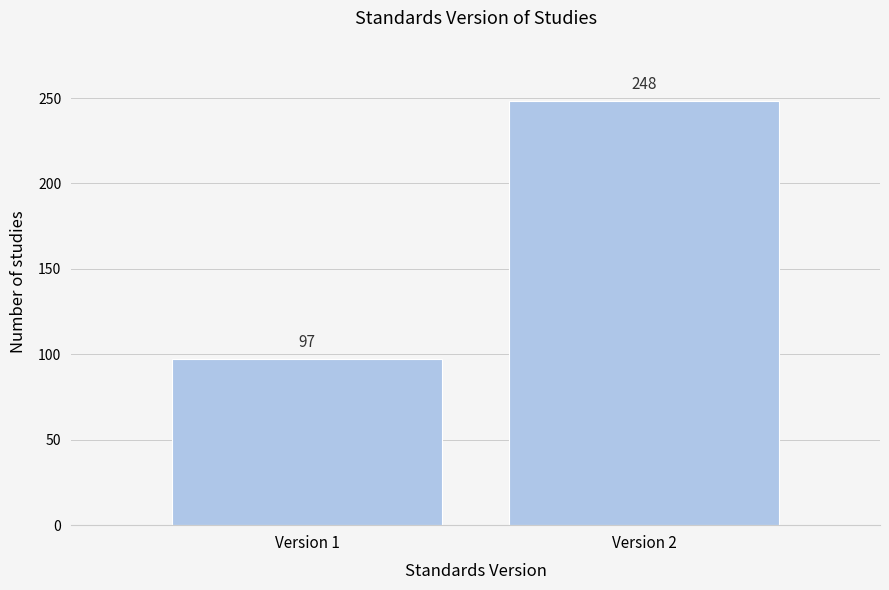

Reading left to right, transcribe all the data shown in this chart.

97	248